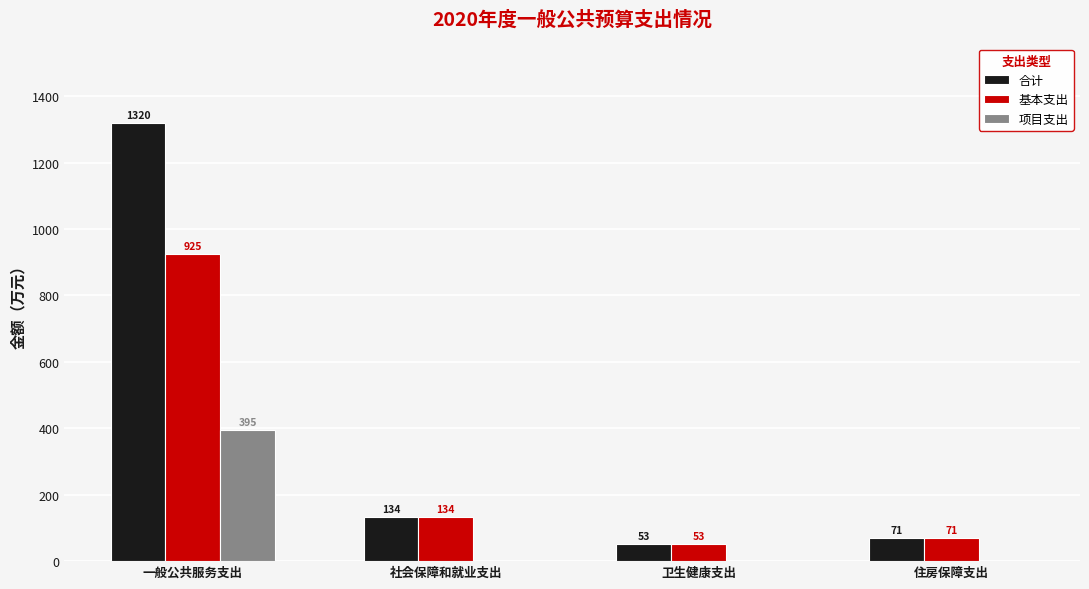

What is the sum of all 合计 values?

1577.8